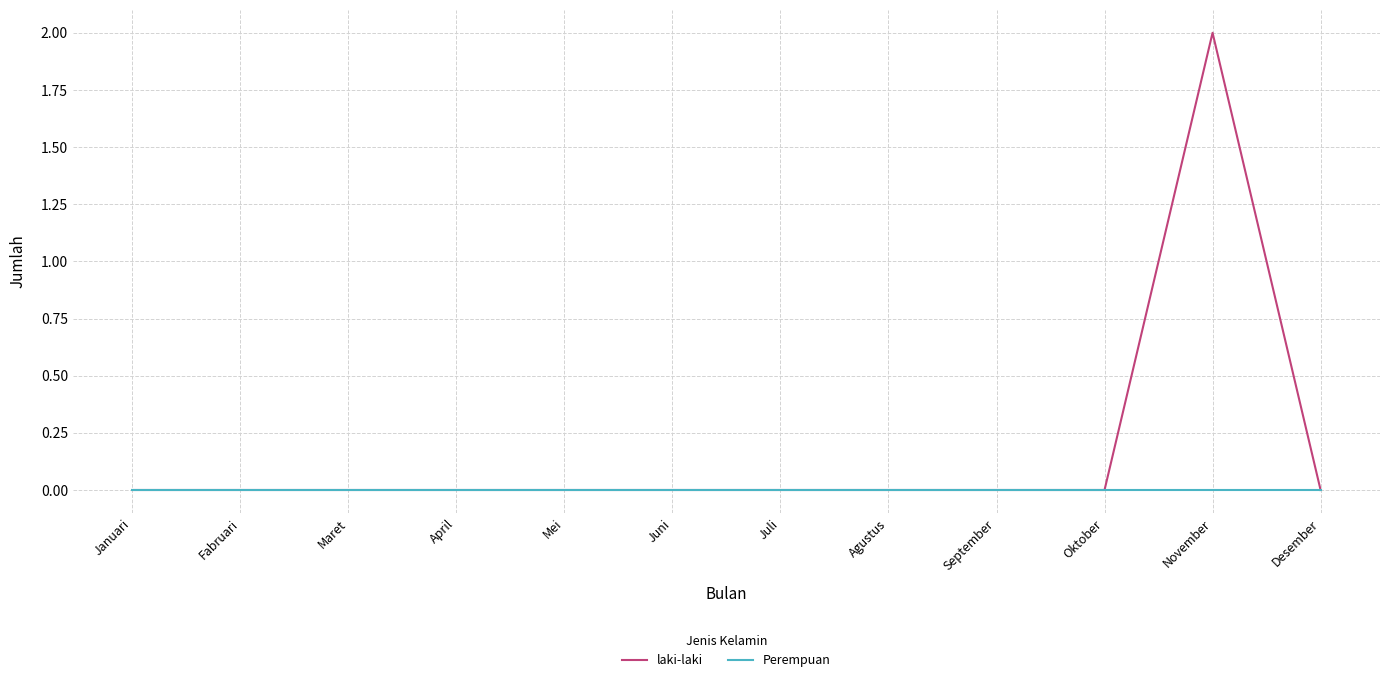

Which series has the largest total across all categories?

laki-laki